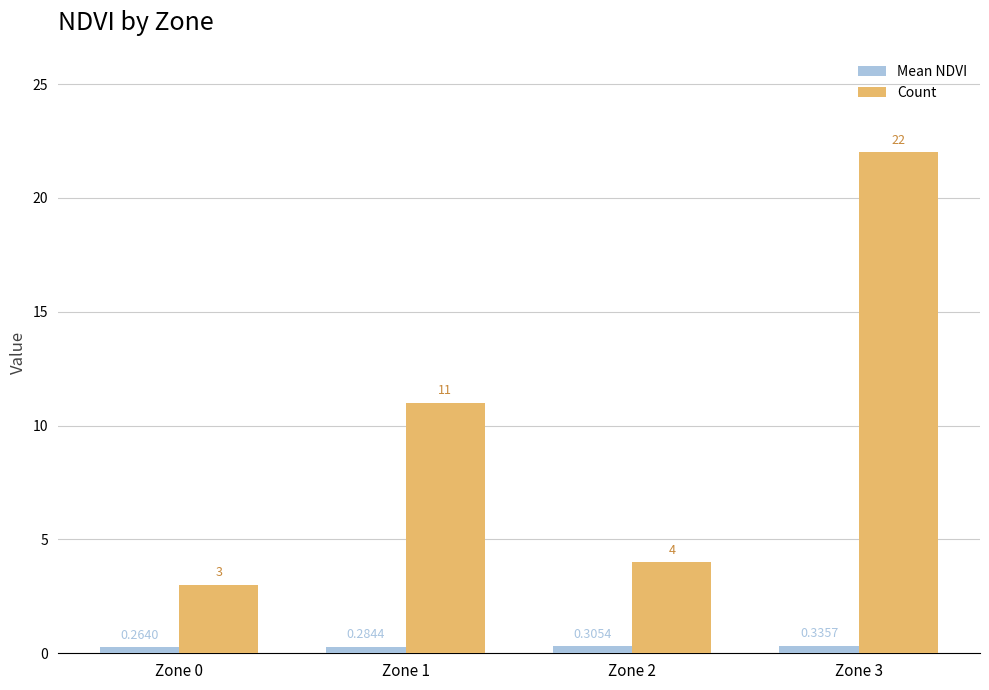

Which series changed the most between Zone 0 and Zone 2?

Count